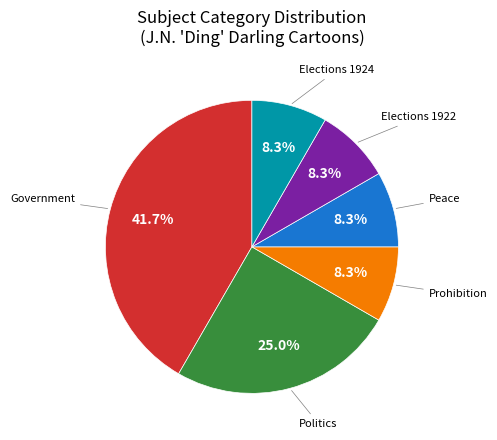

Is there any slice that represents more than half of the pie?

No